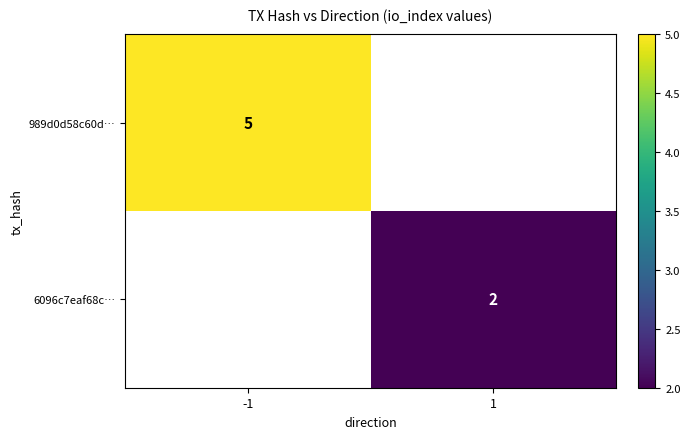

How many series are shown in this chart?

2